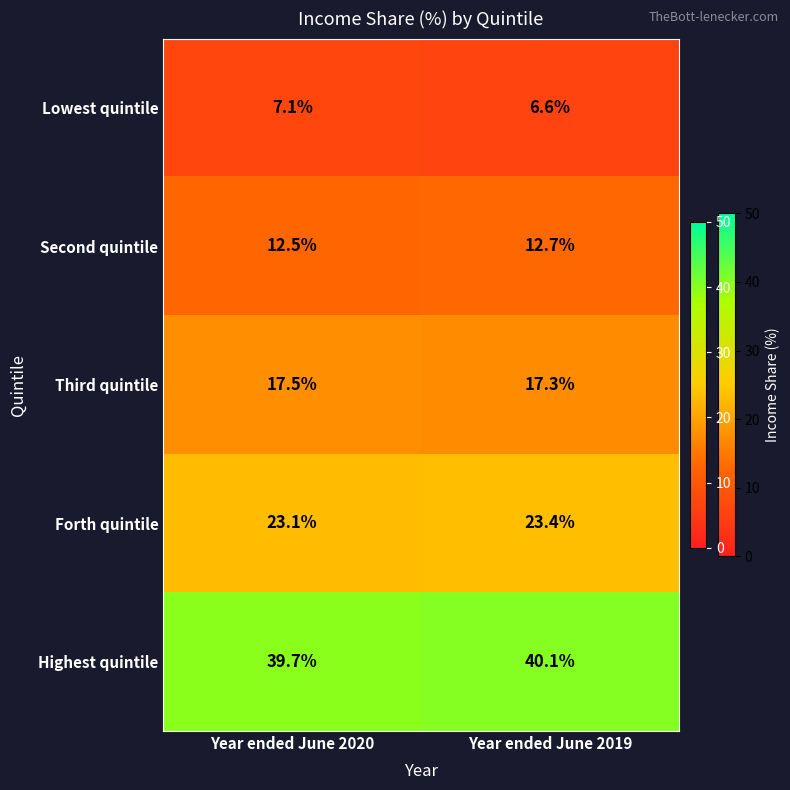

Reading left to right, extract all data points from this chart.

Lowest quintile: 7.1	6.6
Second quintile: 12.5	12.7
Third quintile: 17.5	17.3
Forth quintile: 23.1	23.4
Highest quintile: 39.7	40.1